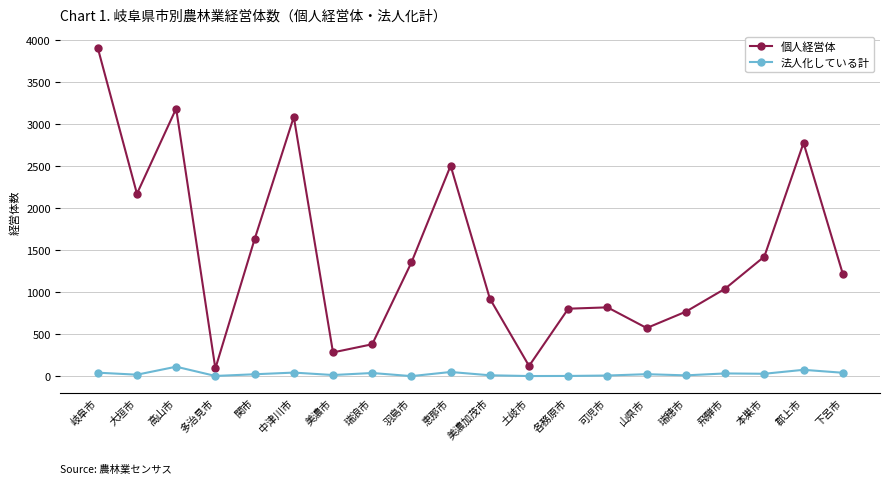

What is the difference between the maximum and second lowest values in the 個人経営体 series?

3785